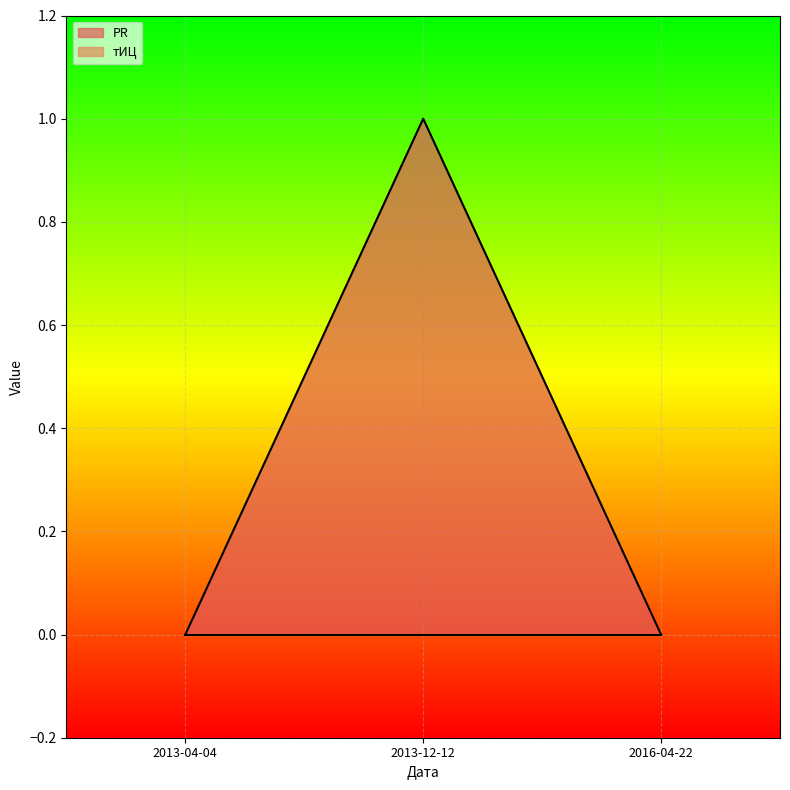

Read the value at 2013-12-12.

1